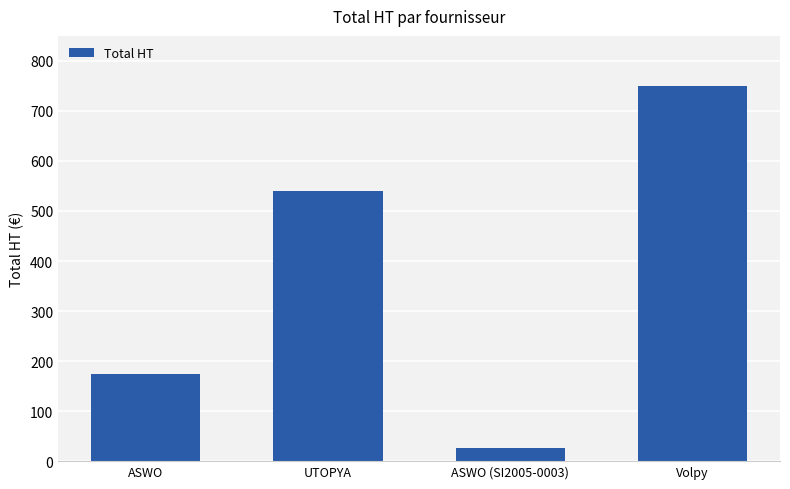

What is the label of the 1st bar from the left?

ASWO